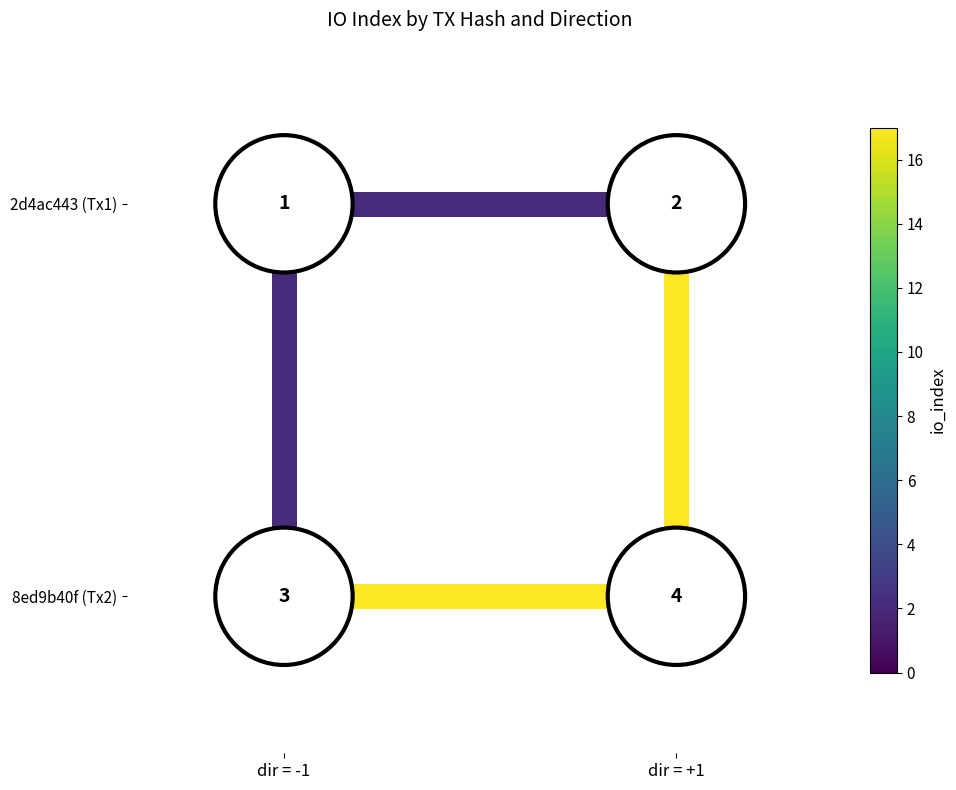

The value of edge_00_01 at dir = -1 is 3. True or false?

False